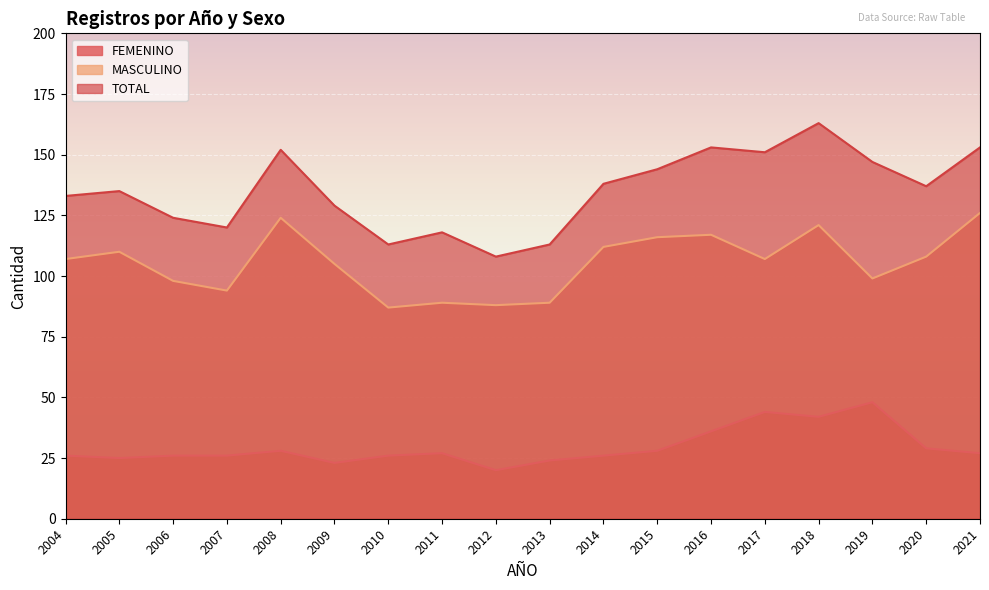

The value of MASCULINO at 2008 is 124. True or false?

True